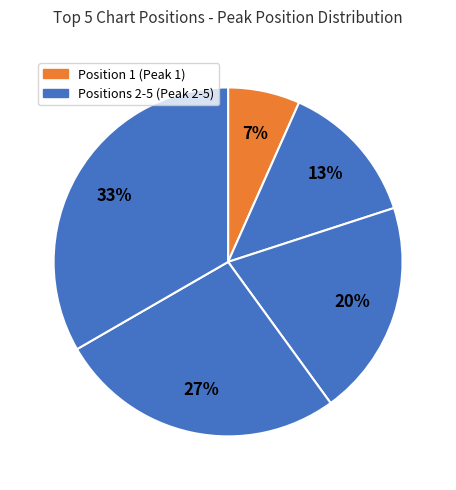

How many slices are in this pie chart?

5